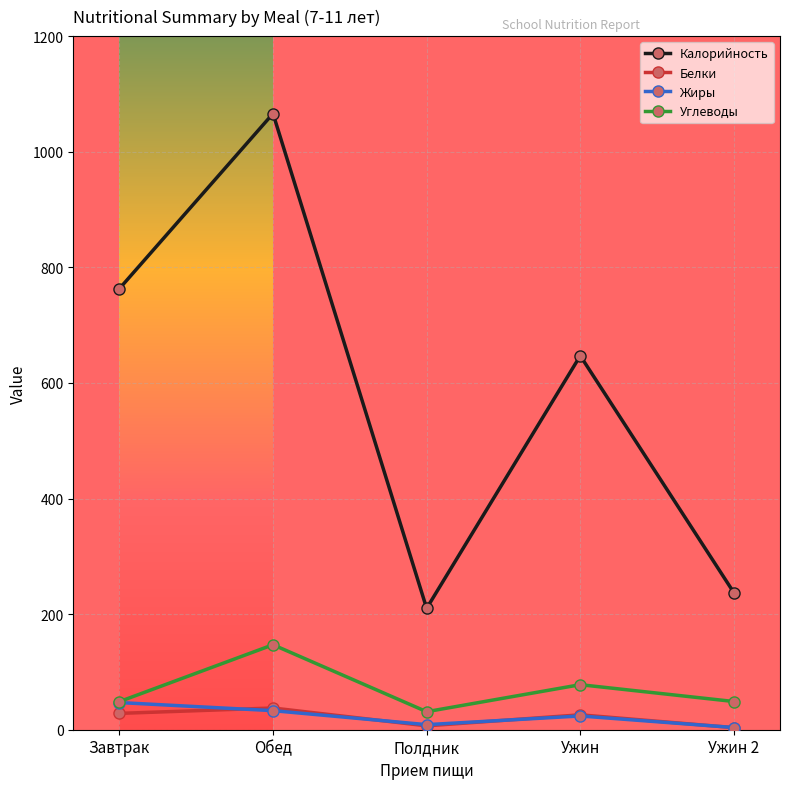

List the labels in order of Калорийность value, largest first.

Обед, Завтрак, Ужин, Ужин 2, Полдник